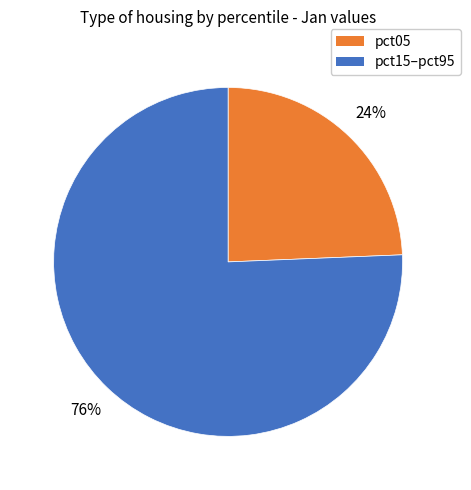

To the nearest percent, what is the average slice percentage?

50%